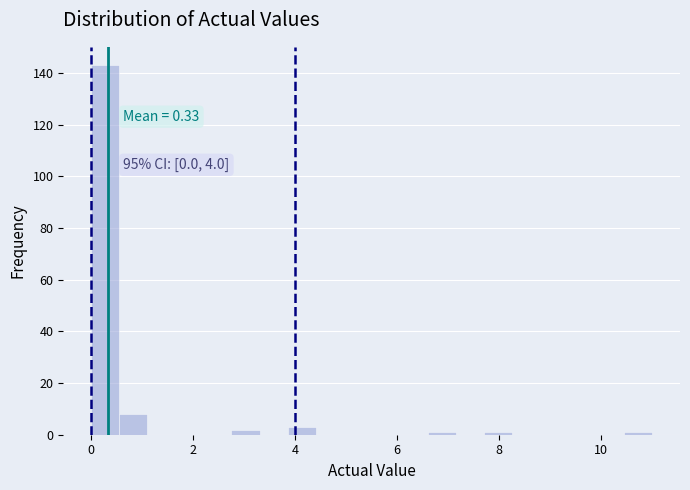

Read against the x-axis, roughly where is the centre of the tallest bar?

0.2